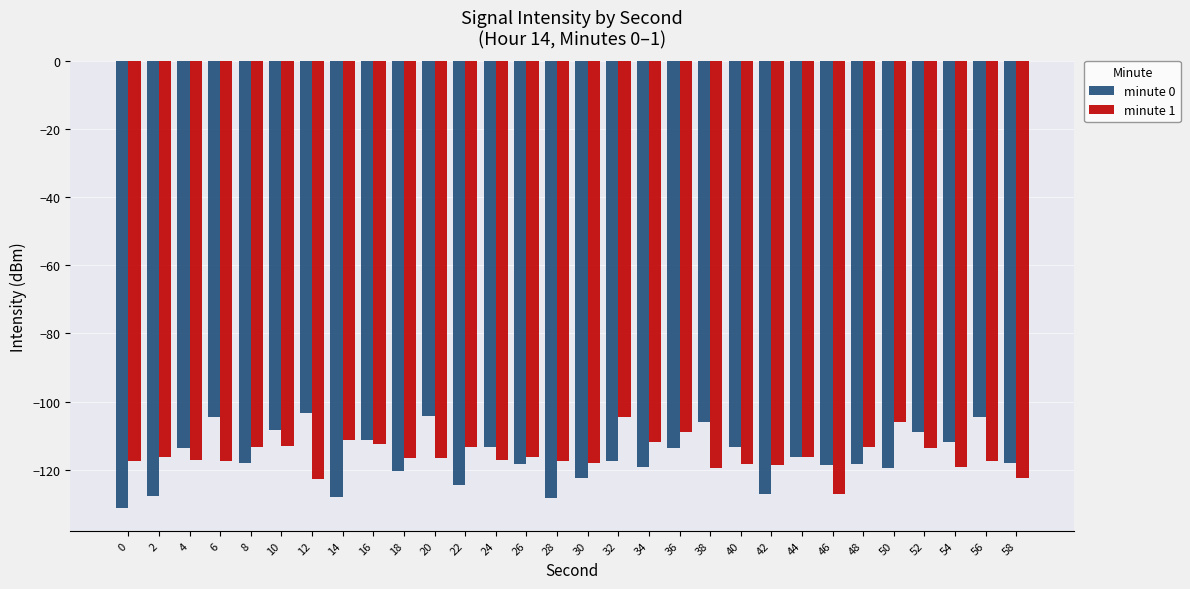

Are the bars grouped side by side (vs. stacked)?

Yes